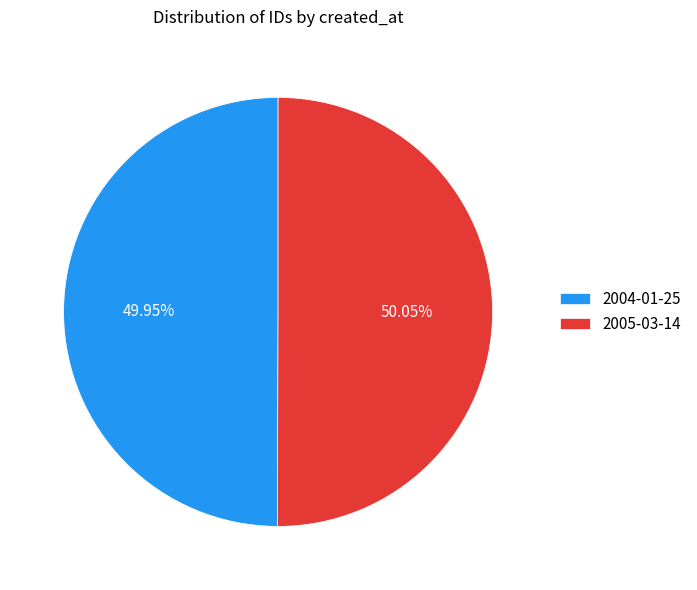

Does any single category account for the majority?

Yes